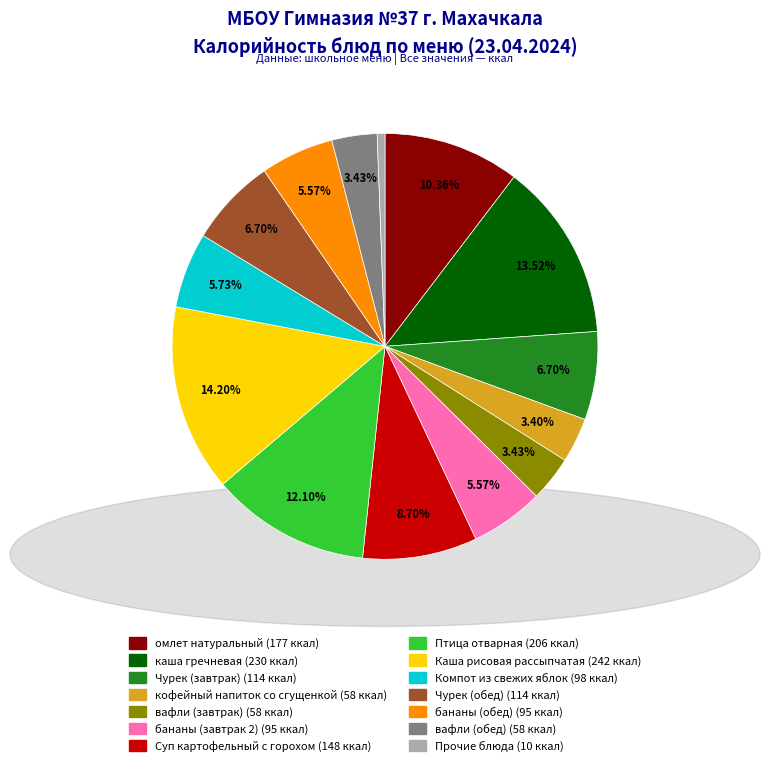

Is there any slice that represents more than half of the pie?

No